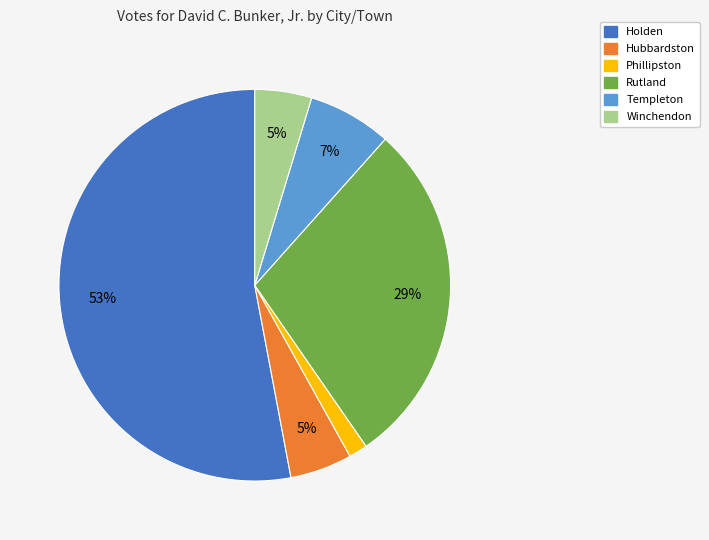

Which slice is the smallest?

Phillipston